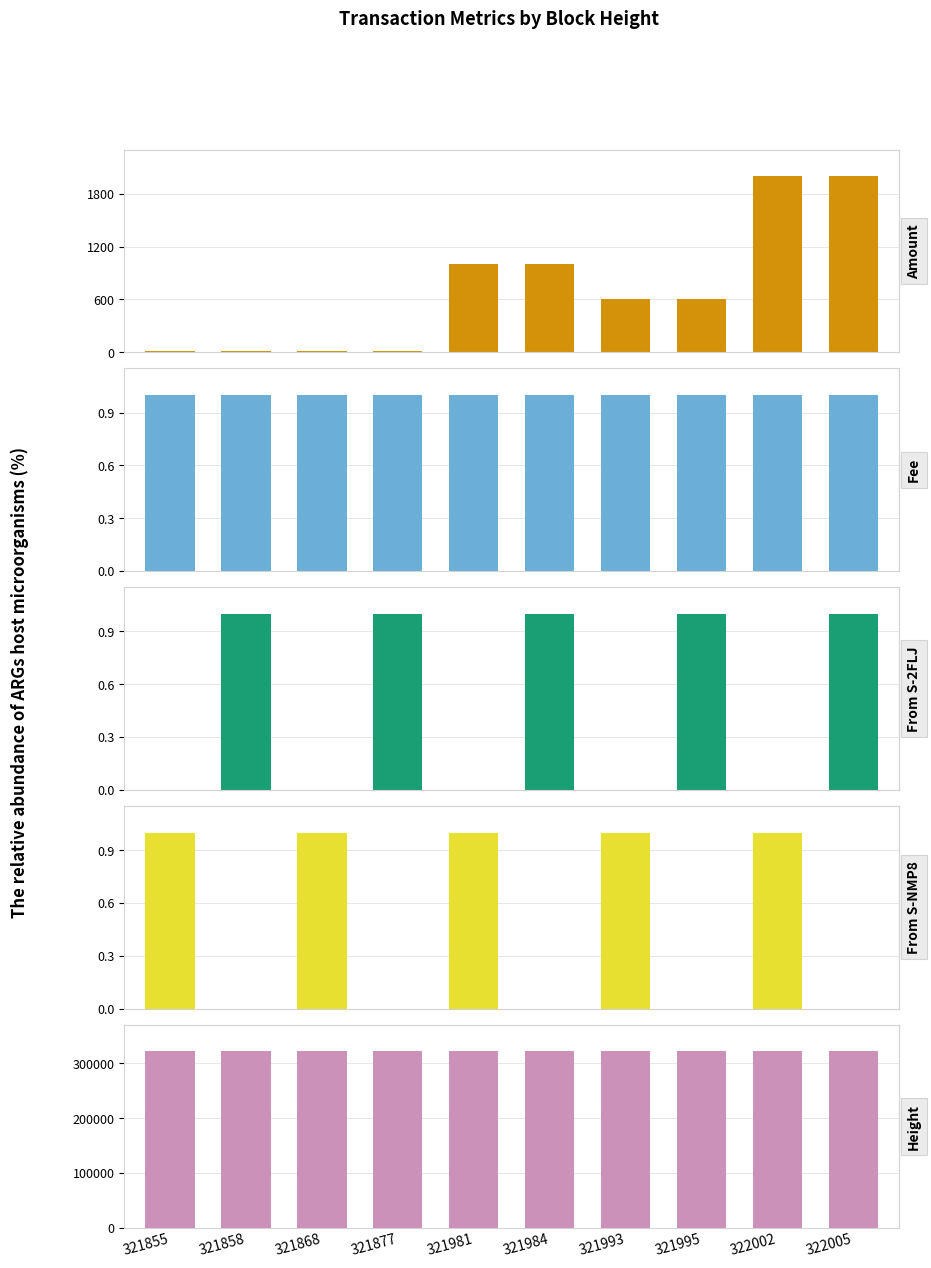

Which series has the largest total across all categories?

Height